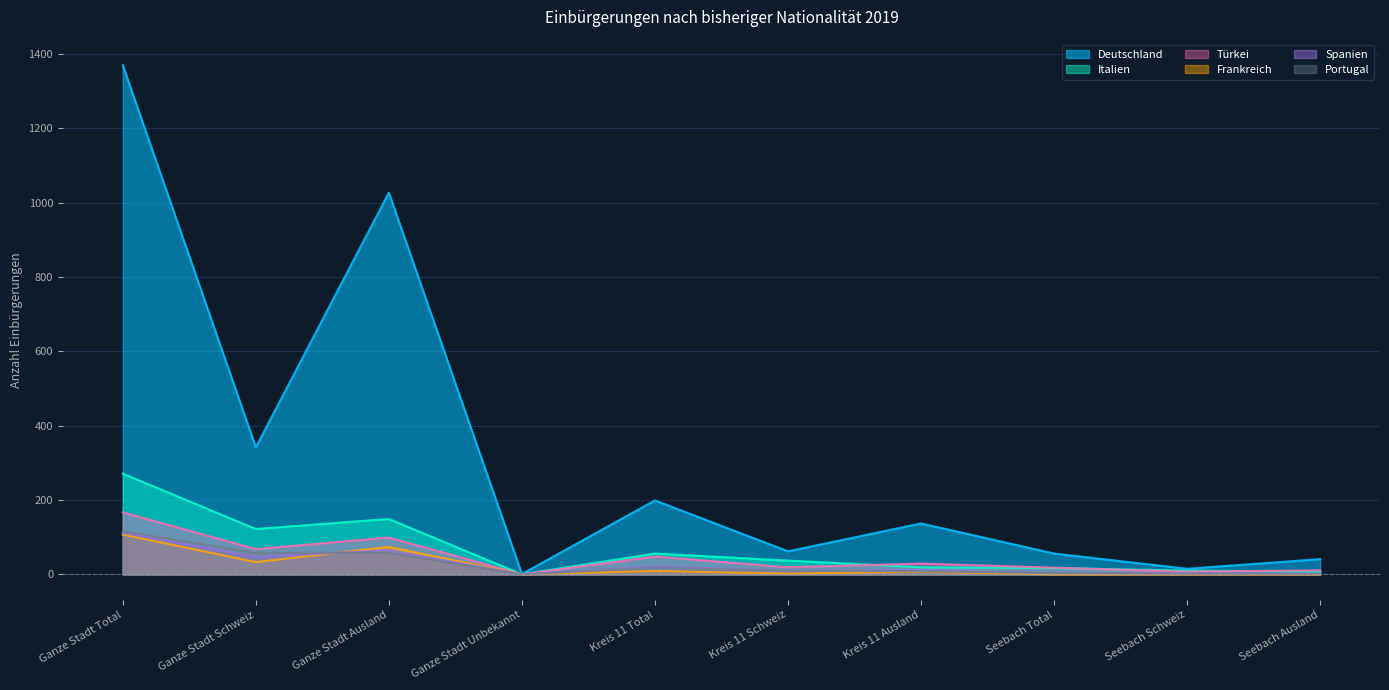

What is the difference between the highest and lowest values at Seebach Schweiz?

15